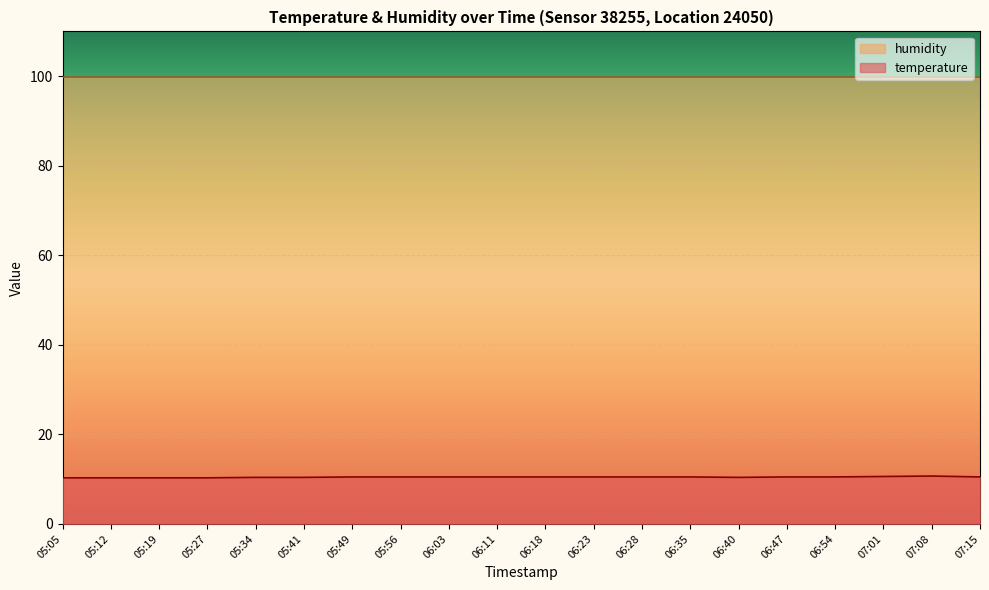

Reading left to right, list all the values displayed in this chart.

05:05=10.3	05:12=10.3	05:19=10.3	05:27=10.3	05:34=10.4	05:41=10.4	05:49=10.5	05:56=10.5	06:03=10.5	06:11=10.5	06:18=10.5	06:23=10.5	06:28=10.5	06:35=10.5	06:40=10.4	06:47=10.5	06:54=10.5	07:01=10.6	07:08=10.7	07:15=10.5